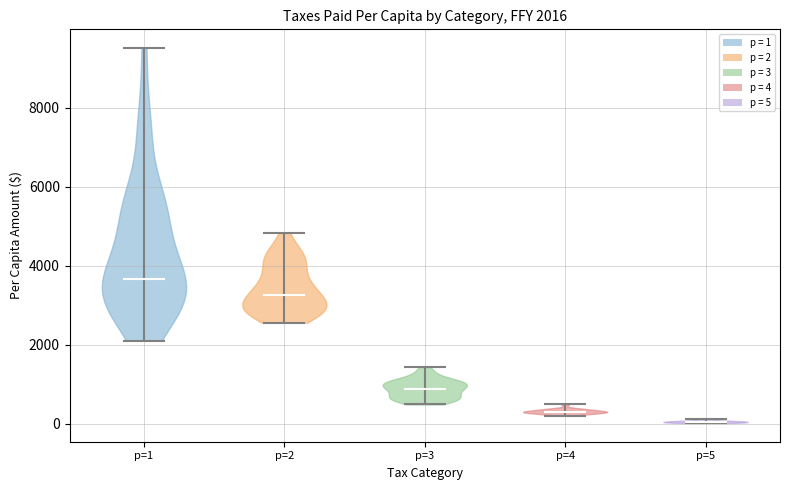

Which violin has the highest median line?

p=1